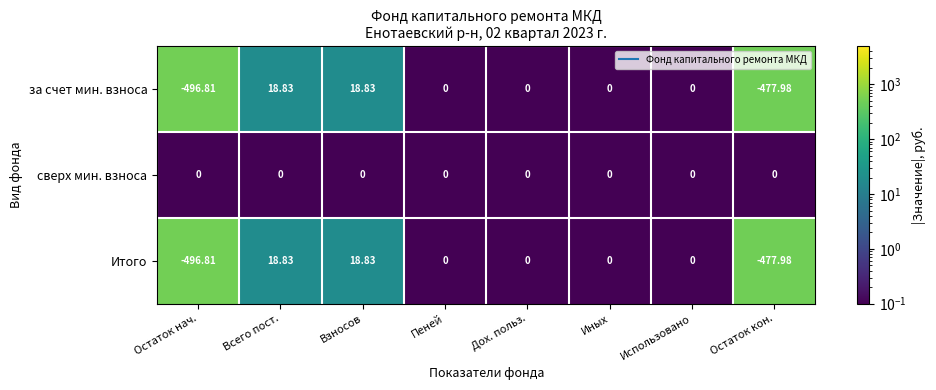

How many negative values does the за счет мин. взноса series have?

2